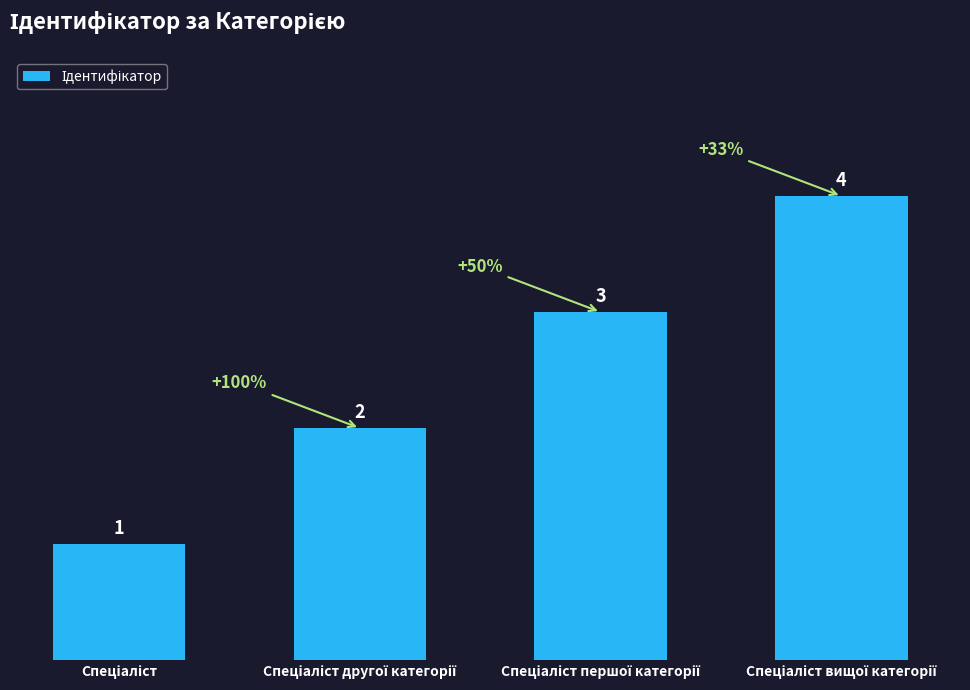

What is the value of the 1st bar from the left?

1